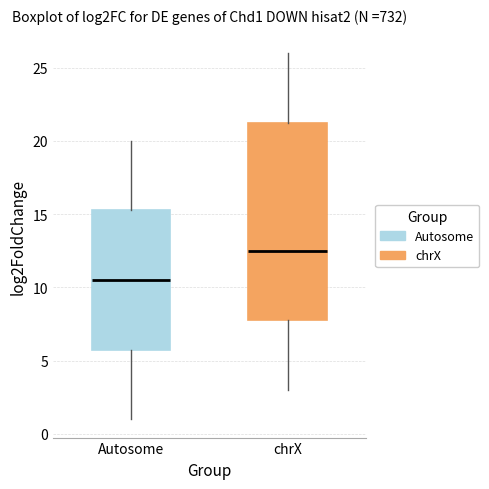

Which box has the highest median line?

chrX